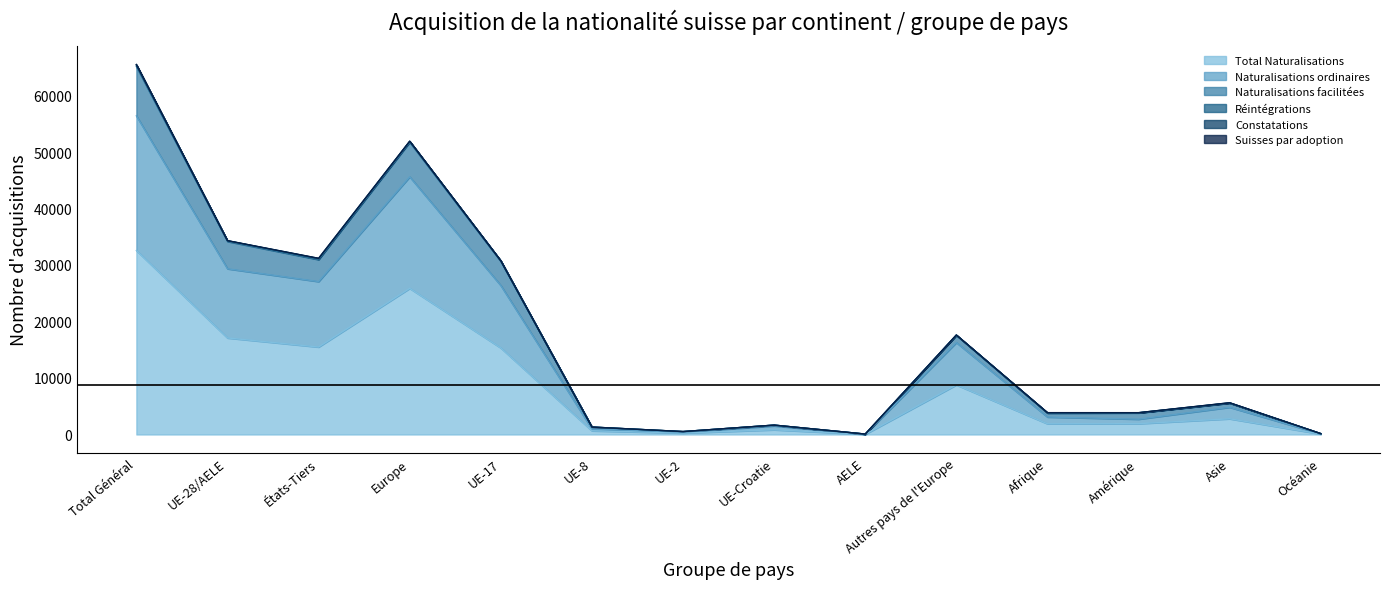

What is the maximum value for Total Naturalisations?

32566